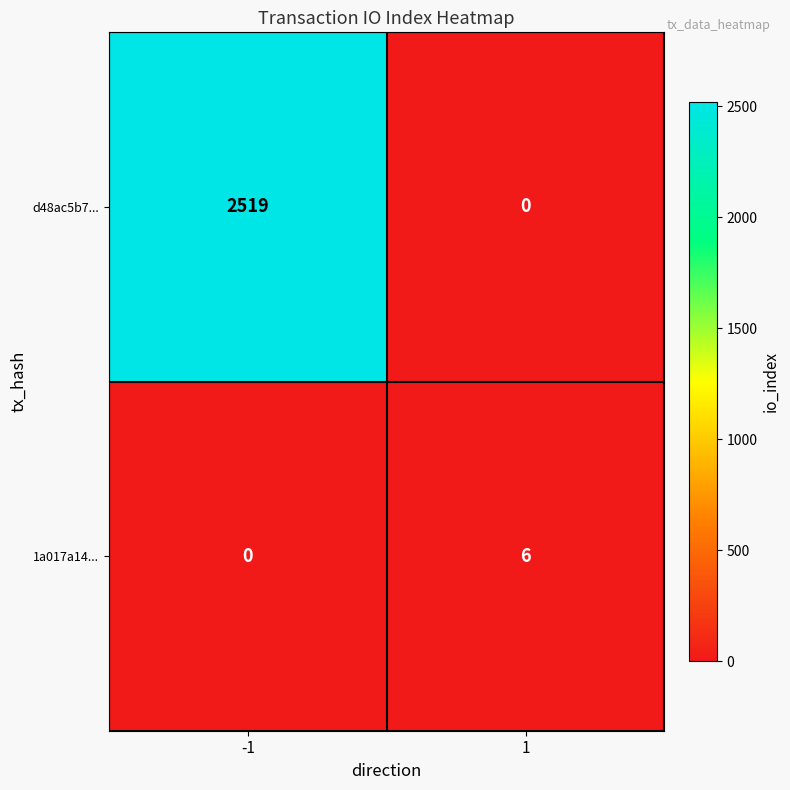

True or false: d48ac5b7... has a value of 4399 at -1.

False